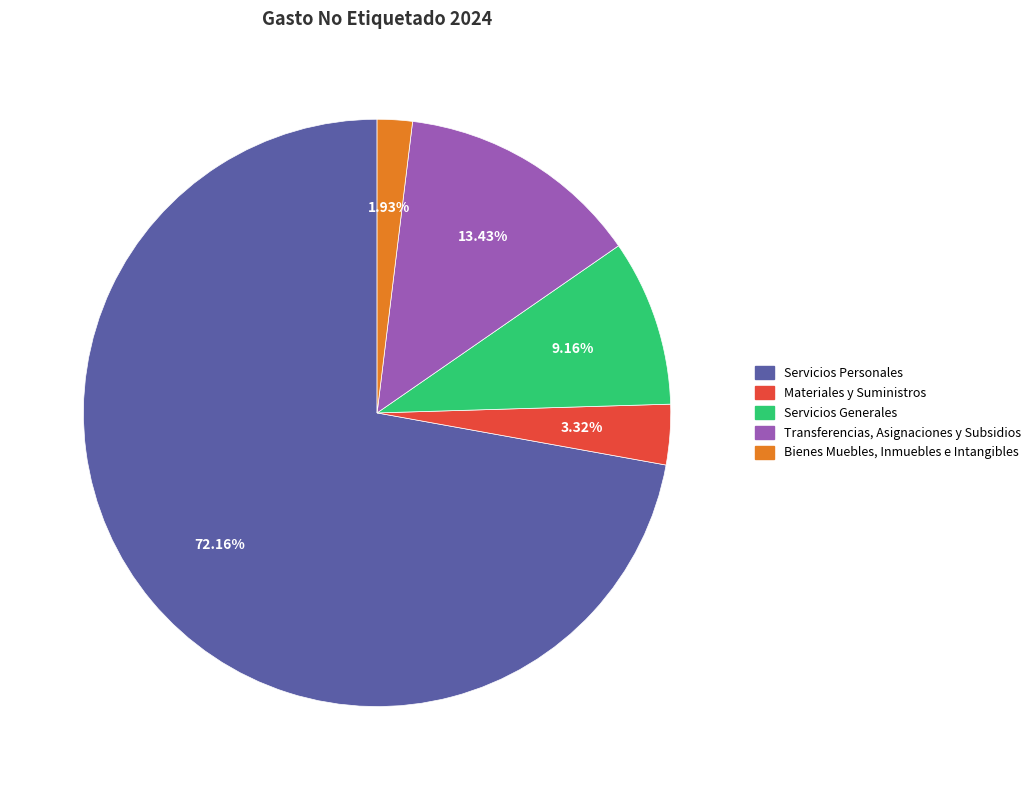

Do Servicios Personales and Transferencias, Asignaciones y Subsidios together represent more than half of the pie?

Yes